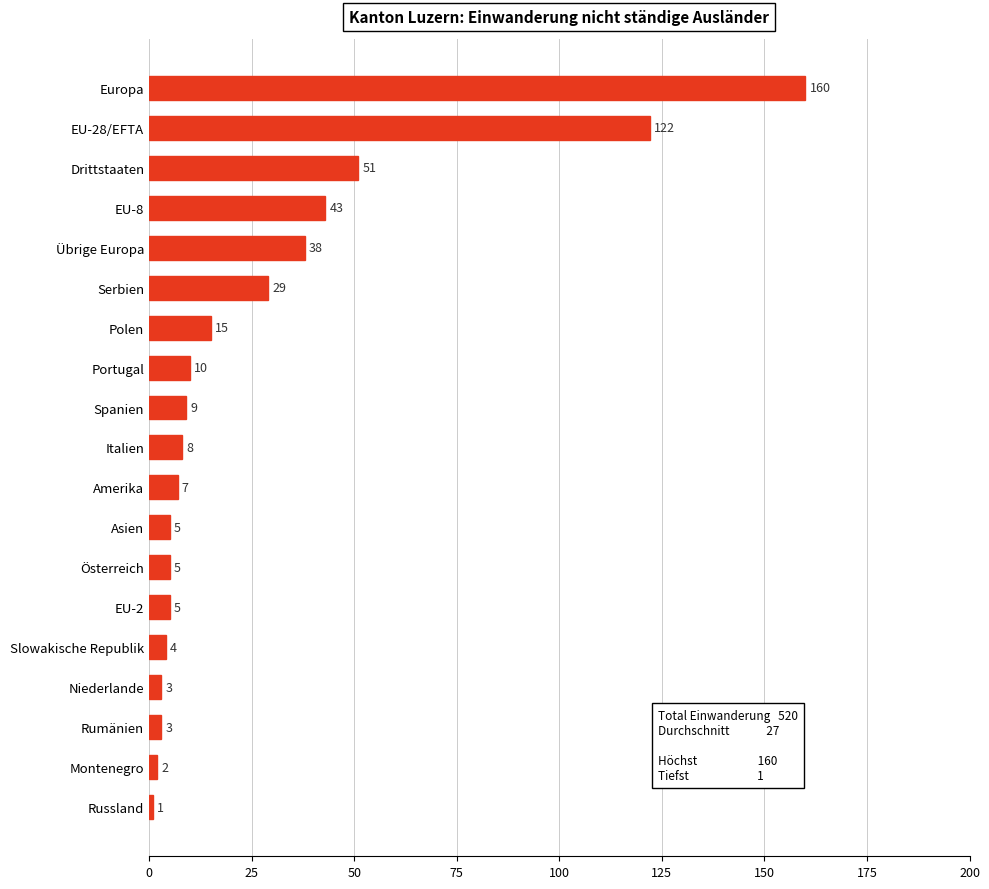

What is the greatest value displayed?

160